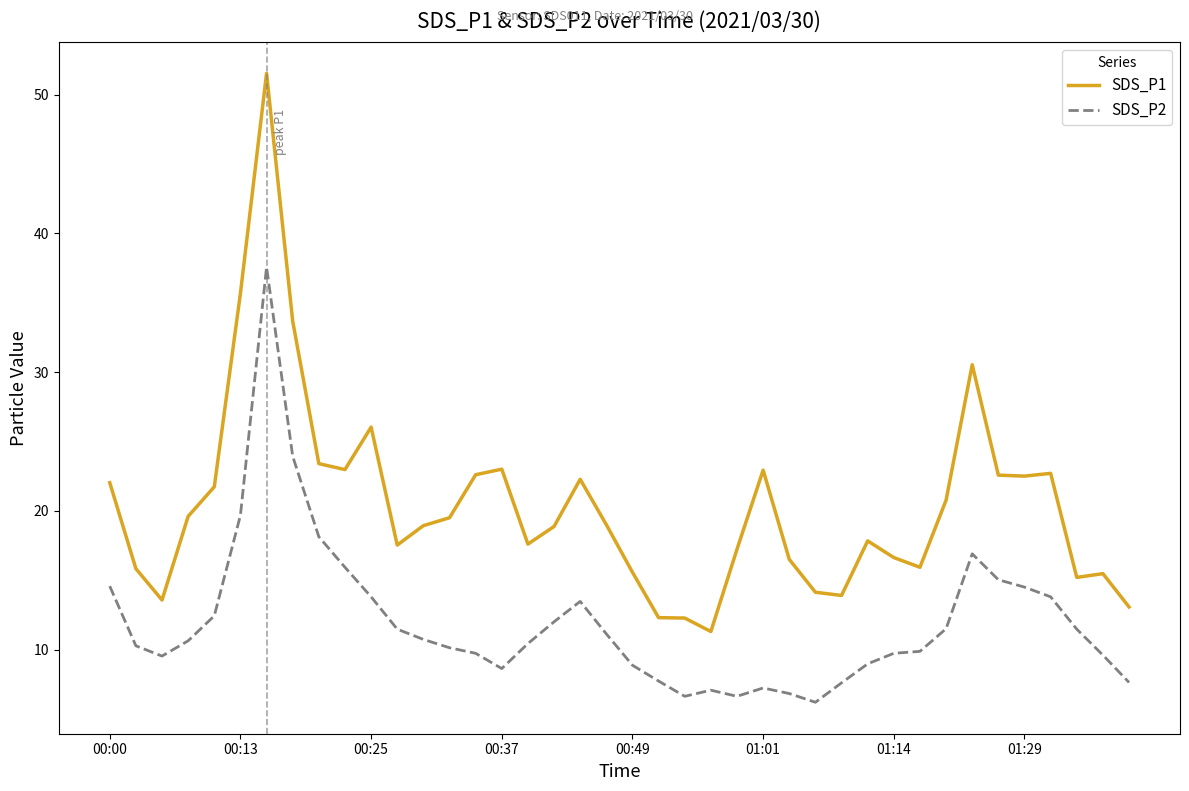

What is the difference between the maximum and minimum values in the SDS_P1 series?

40.2